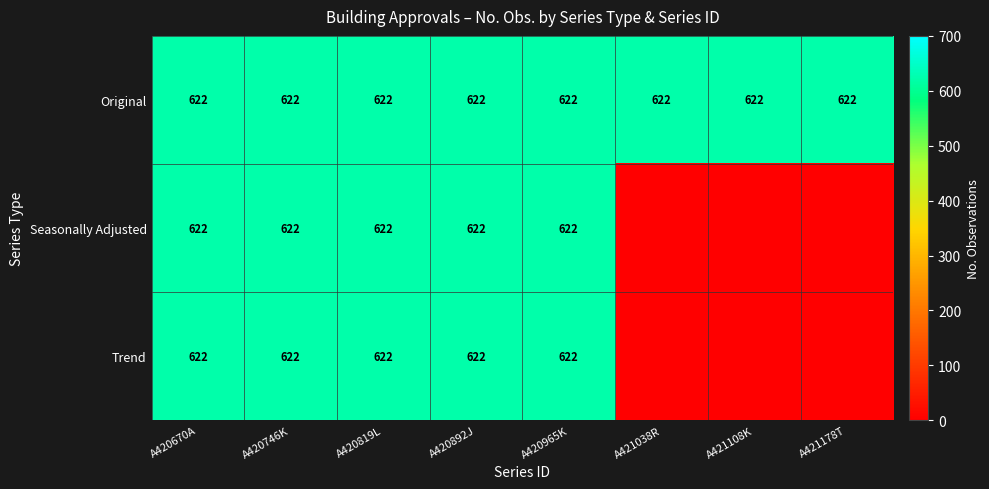

What is the average value of the Original series?

622